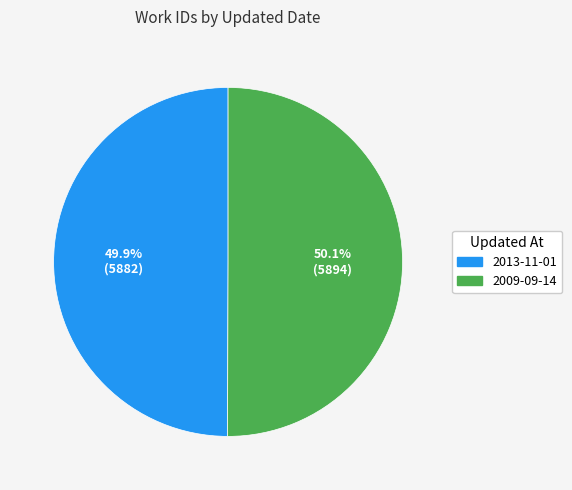

Combined, what portion of the pie is 2013-11-01 and 2009-09-14?

100.0%